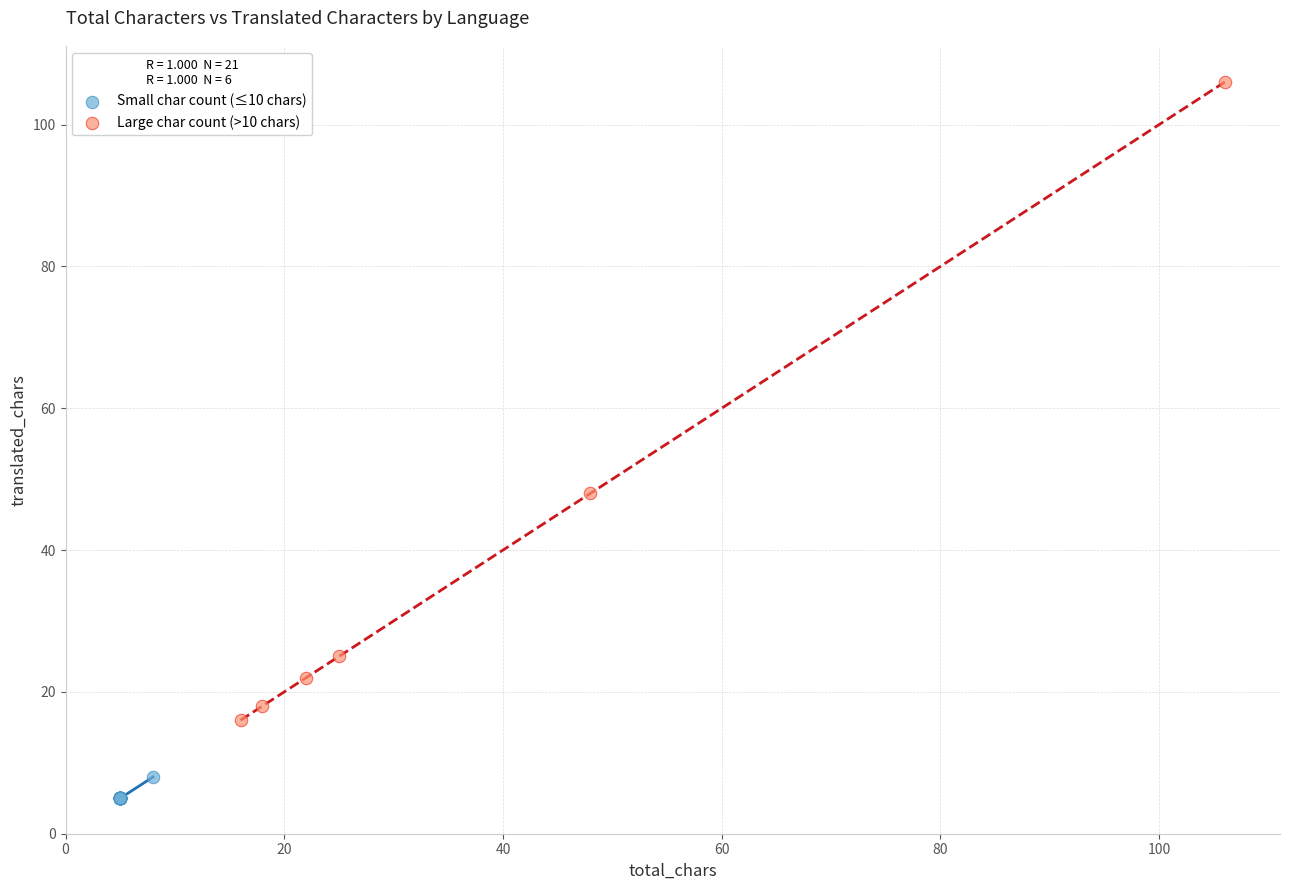

Which series reaches the minimum Y coordinate?

Small char count (≤10 chars)